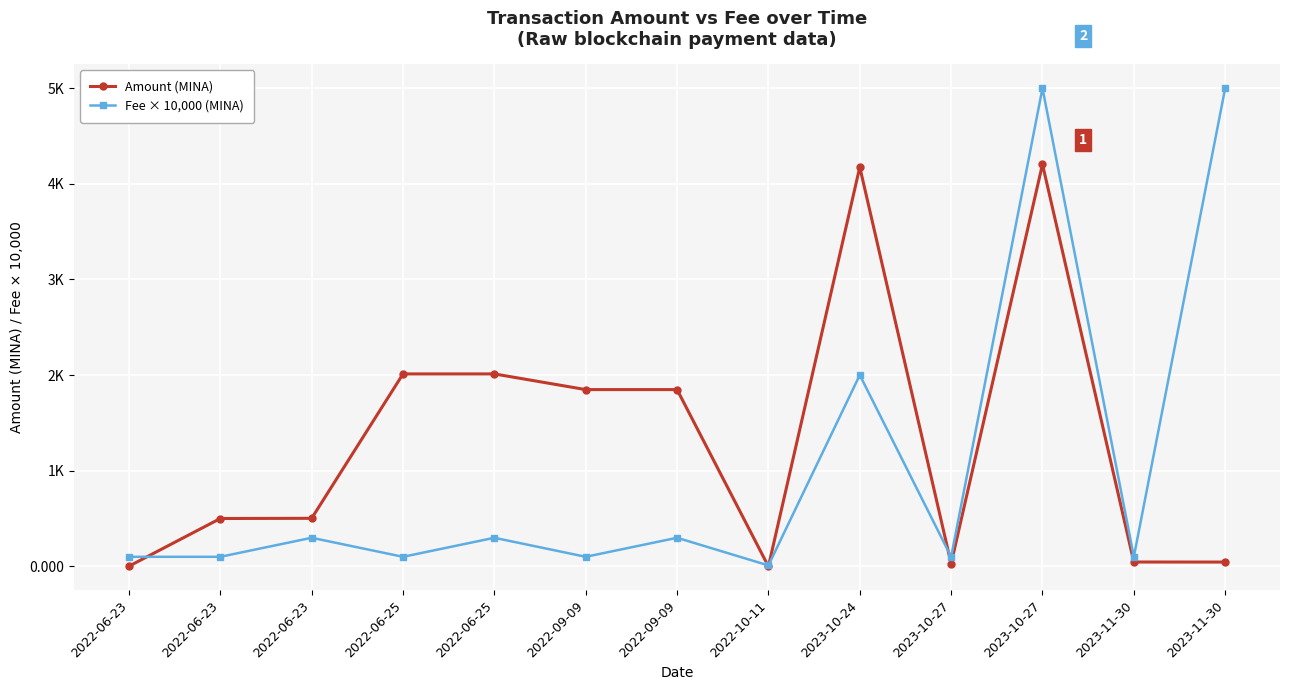

After their last crossing, which series has the higher values: Fee × 10,000 (MINA) or Amount (MINA)?

Fee × 10,000 (MINA)